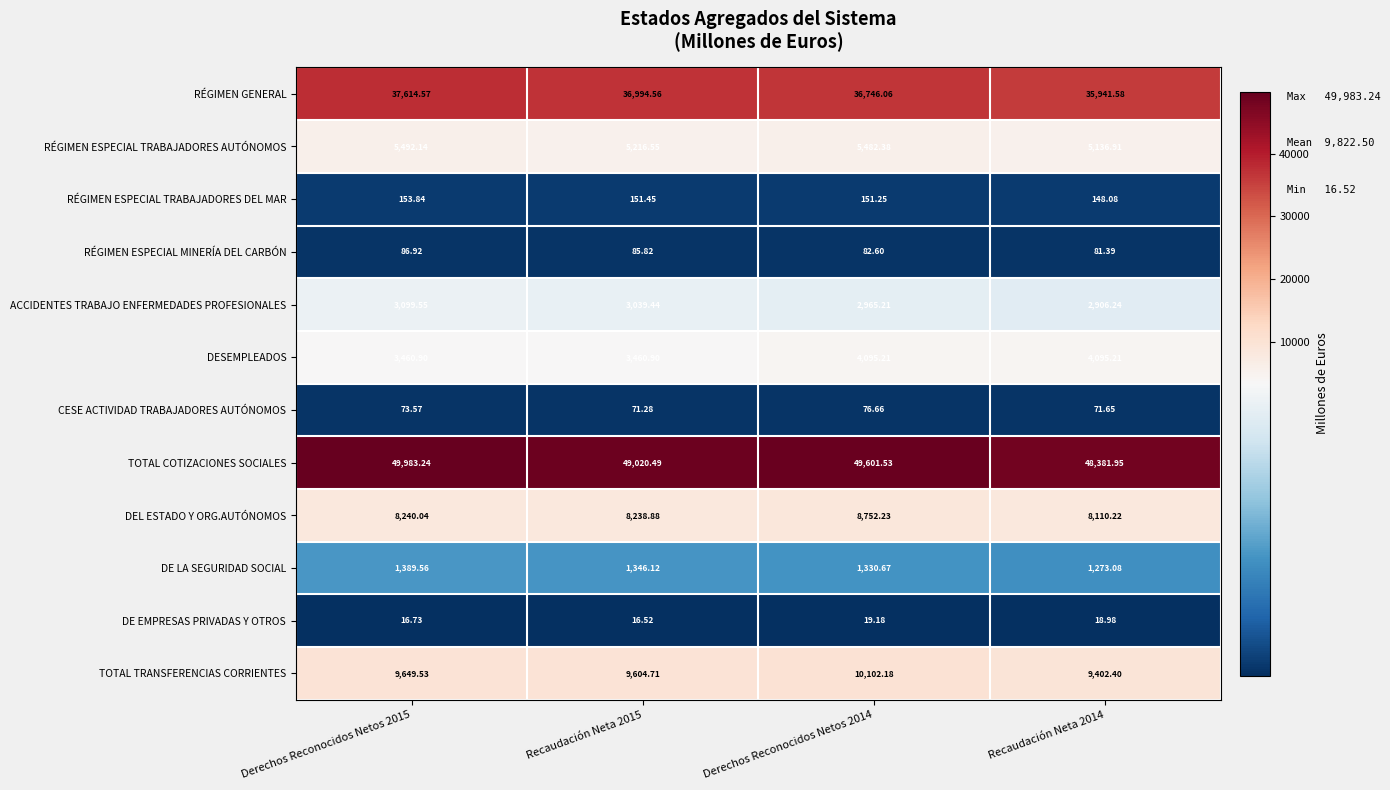

At Recaudación Neta 2014, list the series in order from largest to smallest.

TOTAL COTIZACIONES SOCIALES, RÉGIMEN GENERAL, TOTAL TRANSFERENCIAS CORRIENTES, DEL ESTADO Y ORG.AUTÓNOMOS, RÉGIMEN ESPECIAL TRABAJADORES AUTÓNOMOS, DESEMPLEADOS, ACCIDENTES TRABAJO ENFERMEDADES PROFESIONALES, DE LA SEGURIDAD SOCIAL, RÉGIMEN ESPECIAL TRABAJADORES DEL MAR, RÉGIMEN ESPECIAL MINERÍA DEL CARBÓN, CESE ACTIVIDAD TRABAJADORES AUTÓNOMOS, DE EMPRESAS PRIVADAS Y OTROS